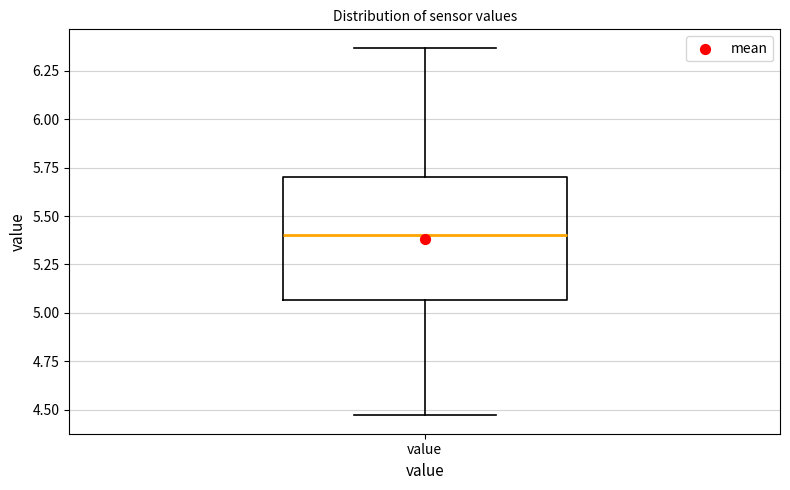

Read this box plot against the y-axis: the position of the median line, the range covered by the box, and the ends of both whiskers. The values are not printed on the chart, so give them approximately, as read against the axis.

median 5.40, box 5.05 to 5.70, whiskers 4.45 to 6.35